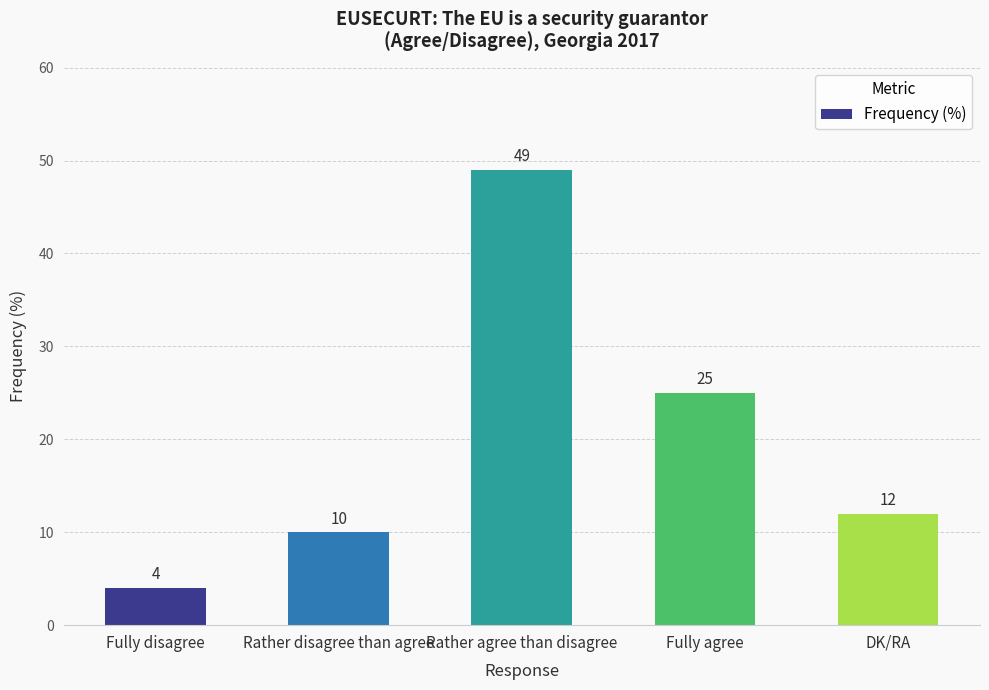

How many bars are there in total?

5